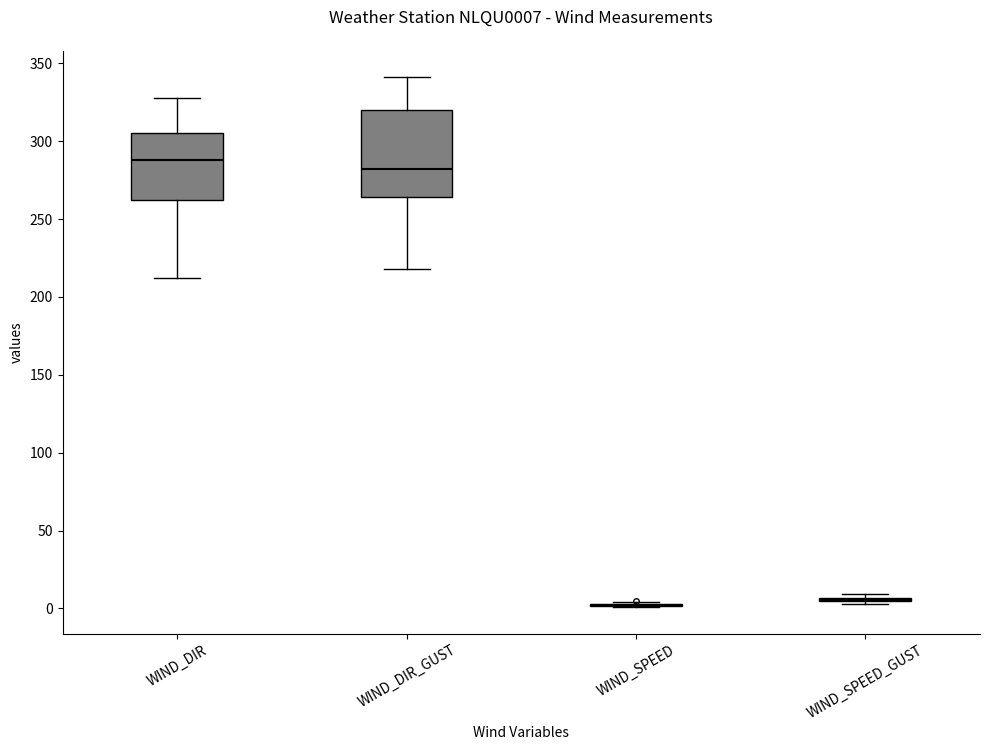

Reading left to right, read every box against the y-axis: the position of its median line, the range the box covers, and the ends of its whiskers. The values are not printed on the chart, so give them approximately, as read against the axis.

WIND_DIR: median 290, box 260 to 305, whiskers 210 to 330
WIND_DIR_GUST: median 280, box 265 to 320, whiskers 220 to 340
WIND_SPEED: box collapsed to a line at 0, whiskers 0 to 5
WIND_SPEED_GUST: box collapsed to a line at 5, whiskers 5 to 10